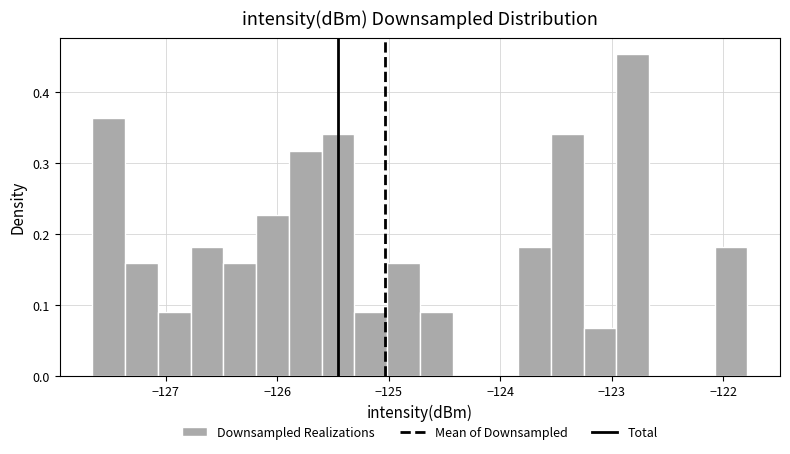

Read against the x-axis, roughly where is the centre of the tallest bar?

-122.8